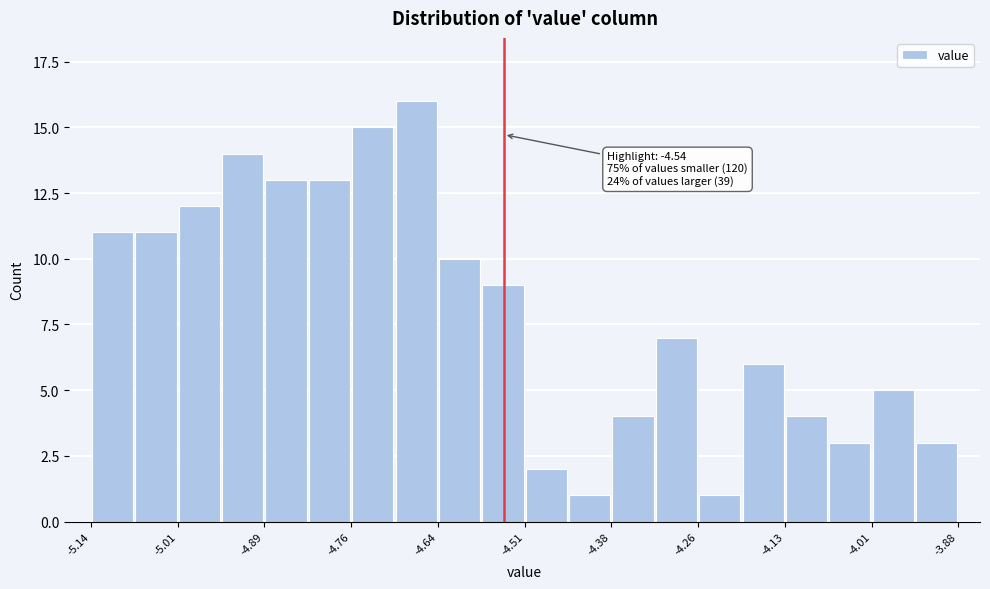

Read against the x-axis, roughly where is the centre of the tallest bar?

-4.66